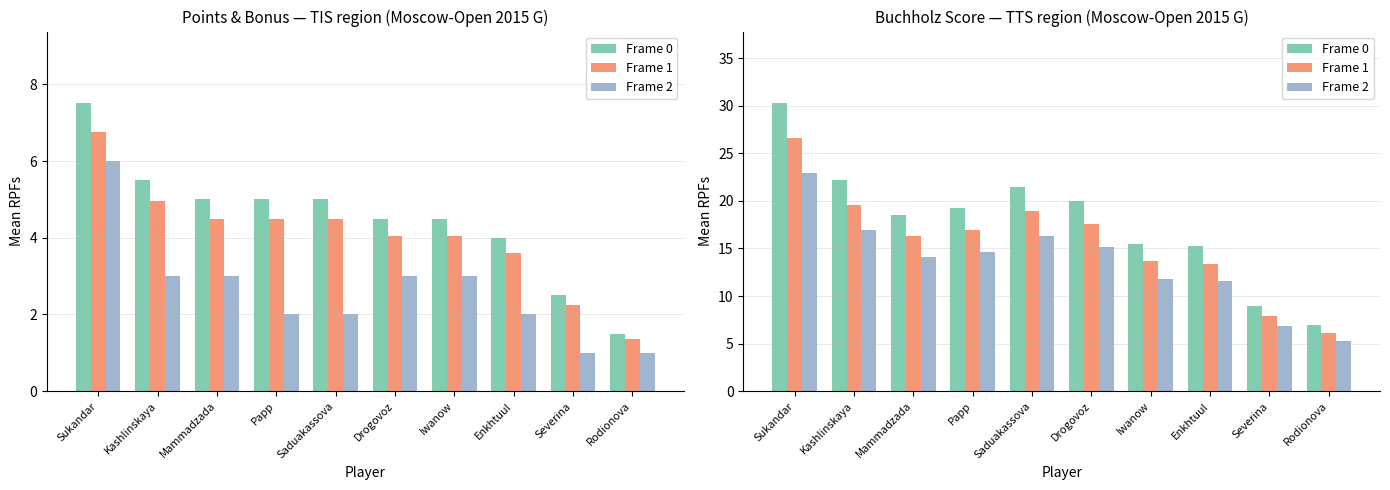

Does the chart contain stacked bars?

No